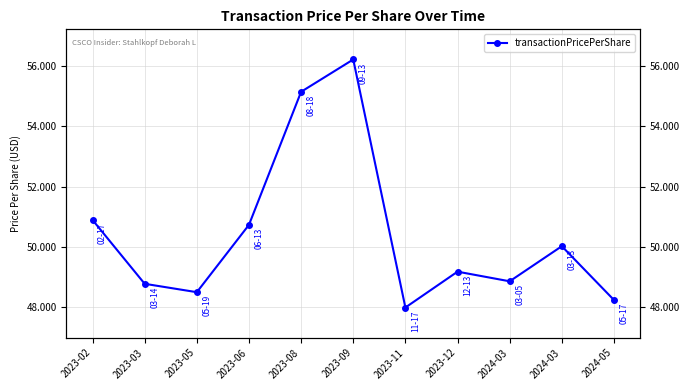

At which category does the chart reach its minimum across all series?

2023-11